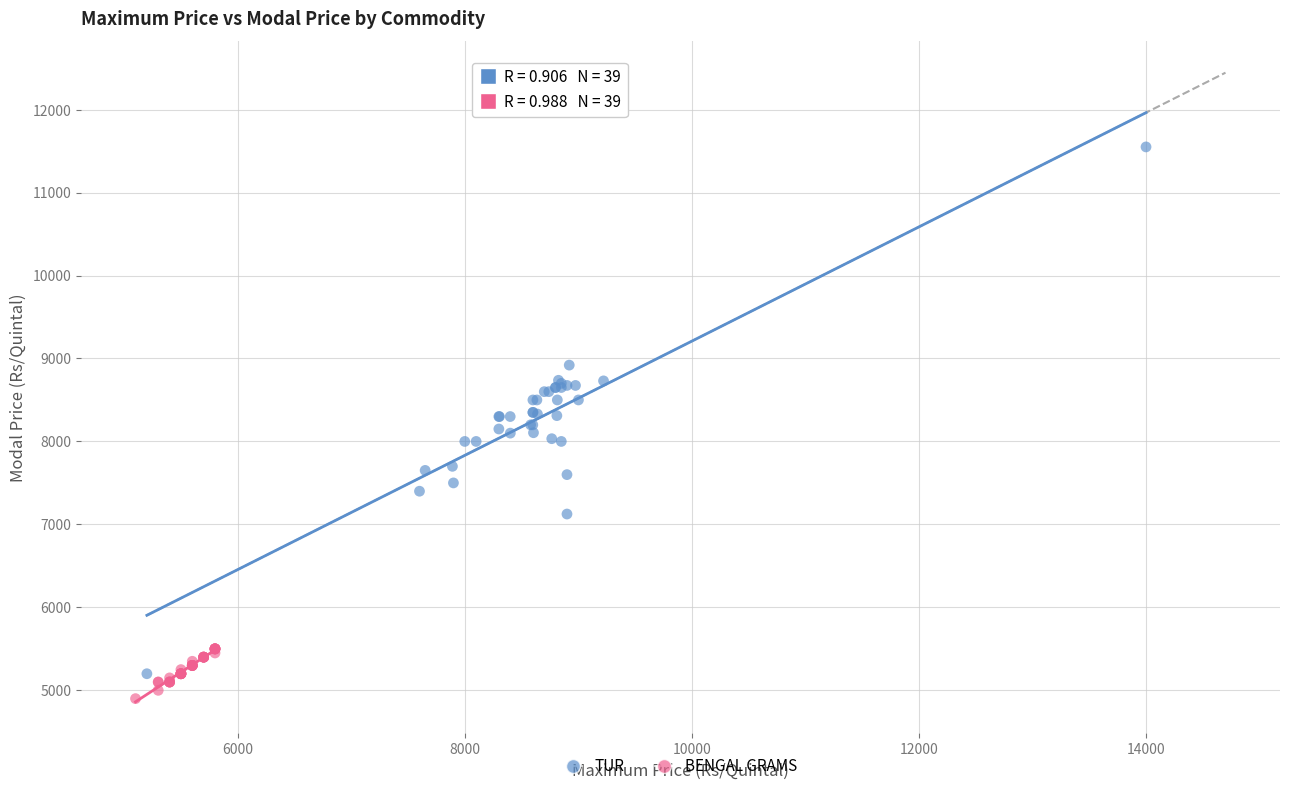

Which series contains the highest Y value?

TUR